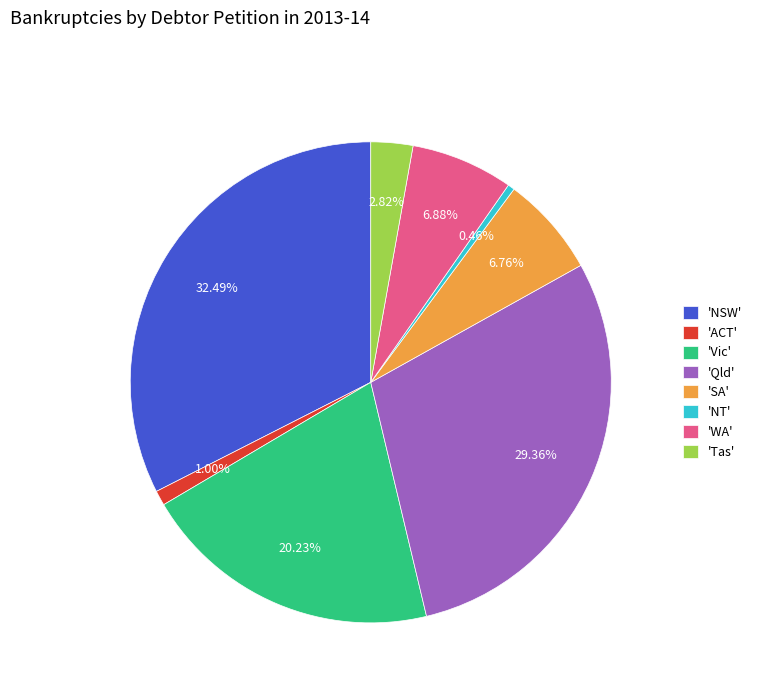

Do 'ACT' and 'Qld' together represent more than half of the pie?

No